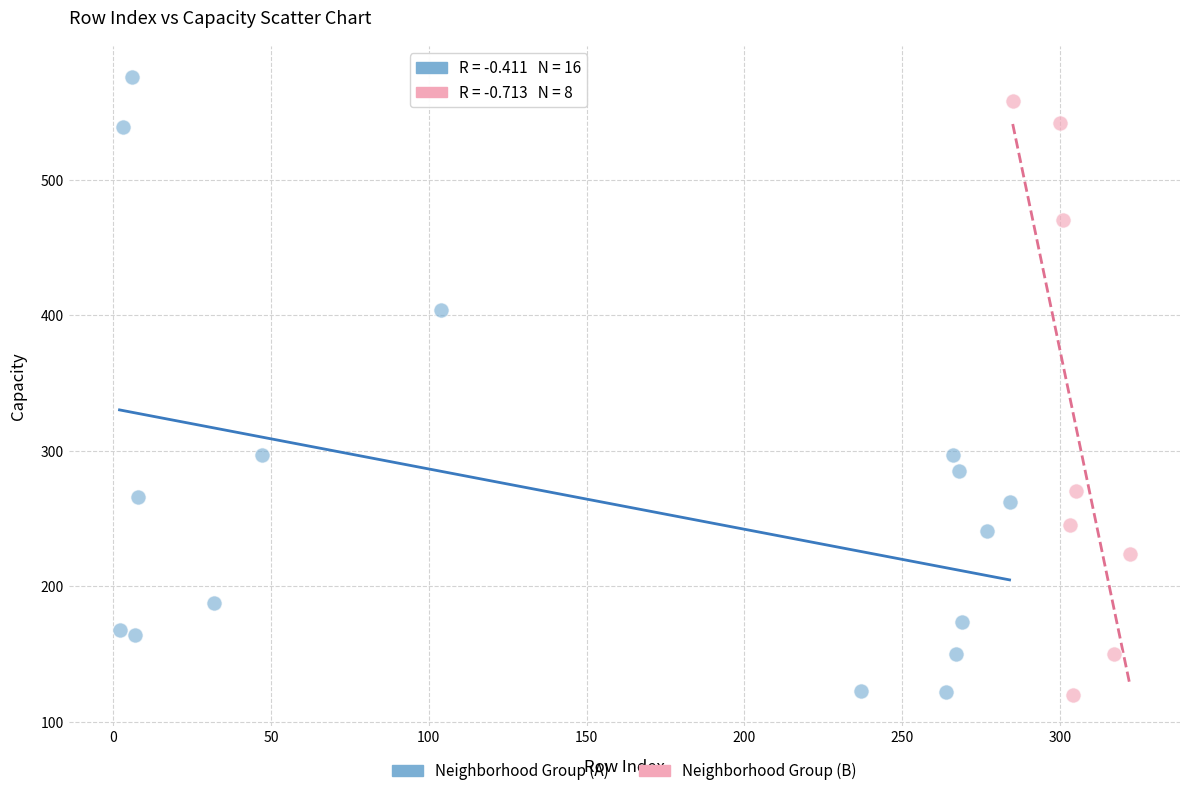

What are all the series names shown in the legend?

Neighborhood Group (A), Neighborhood Group (B)